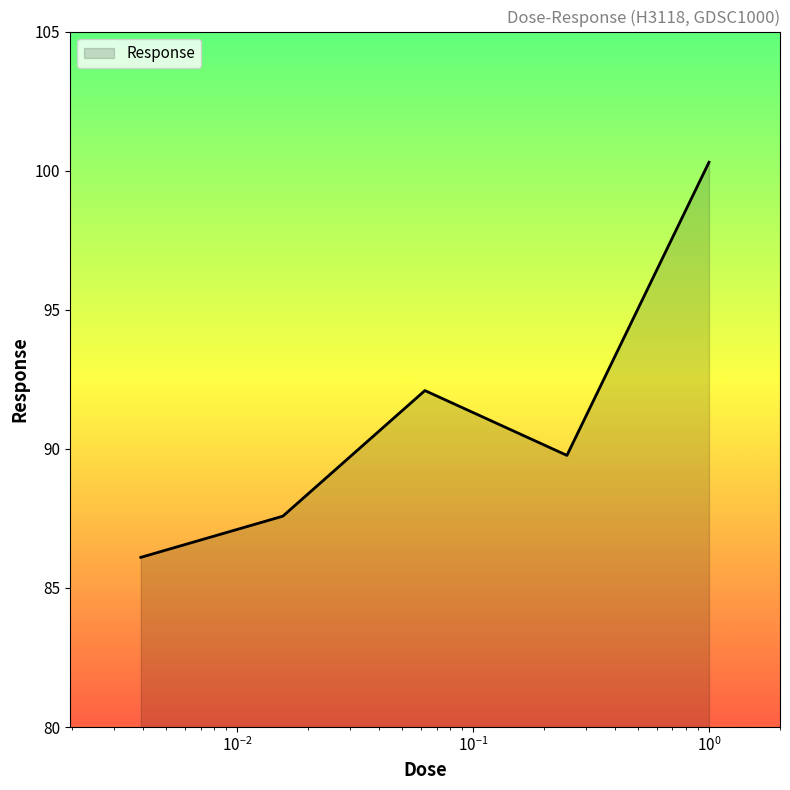

Count the number of data series in this chart.

1